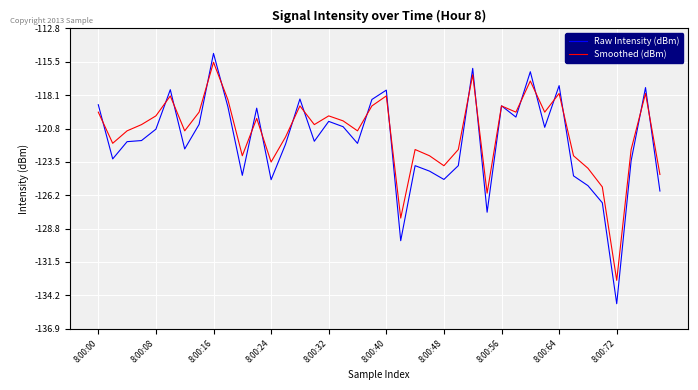

Which series has the largest range (max minus min)?

Raw Intensity (dBm)